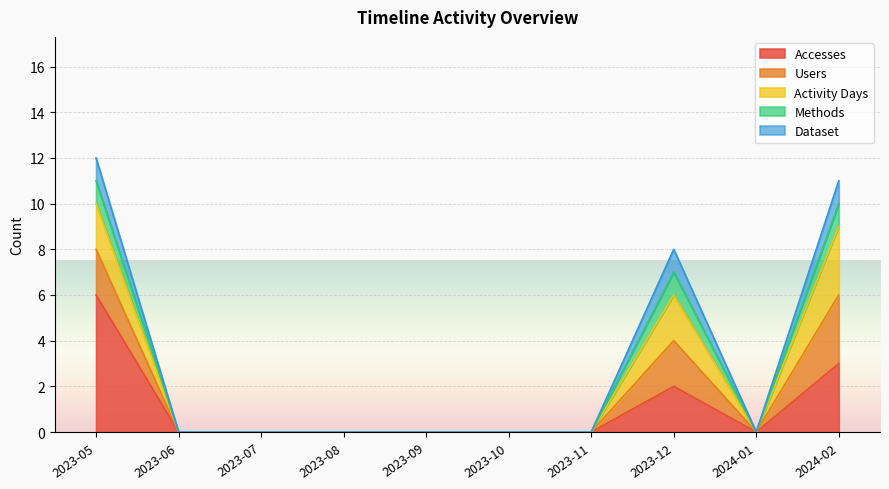

At which category does Dataset reach its first local peak?

2023-12